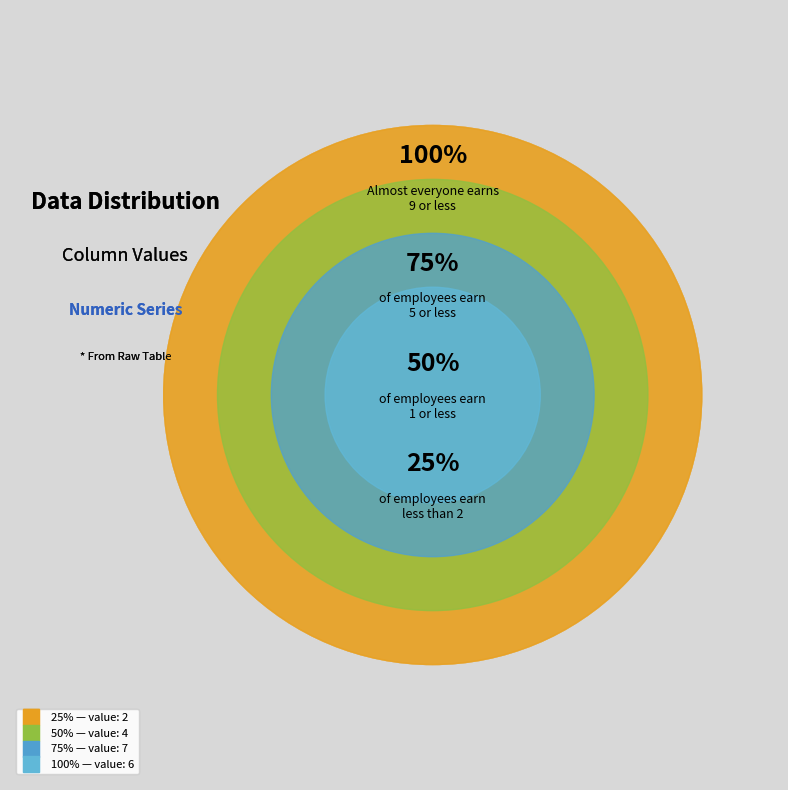

Which has a higher value, 8 or 9?

9